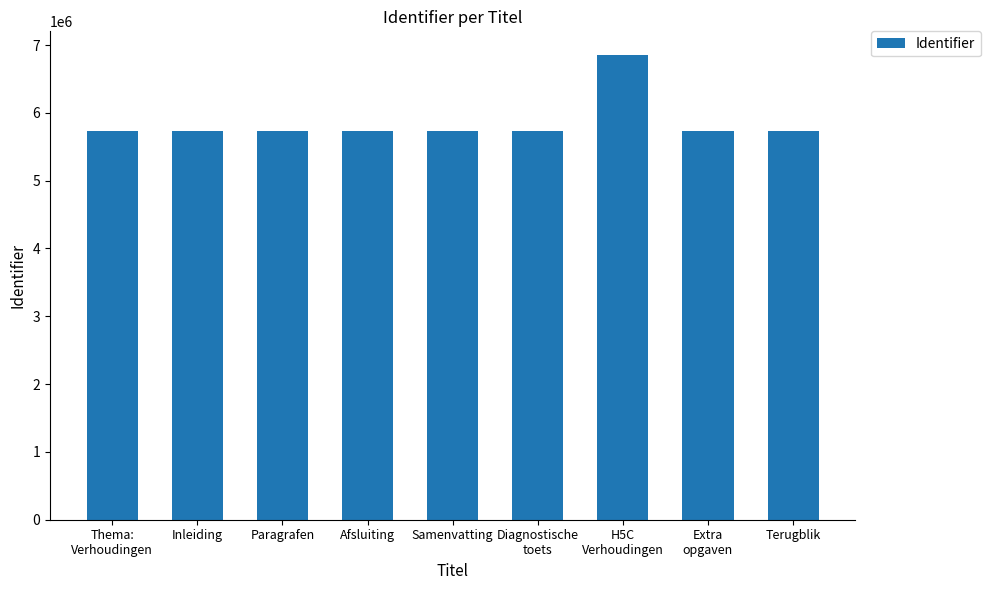

What position from the right is H5C
Verhoudingen?

3